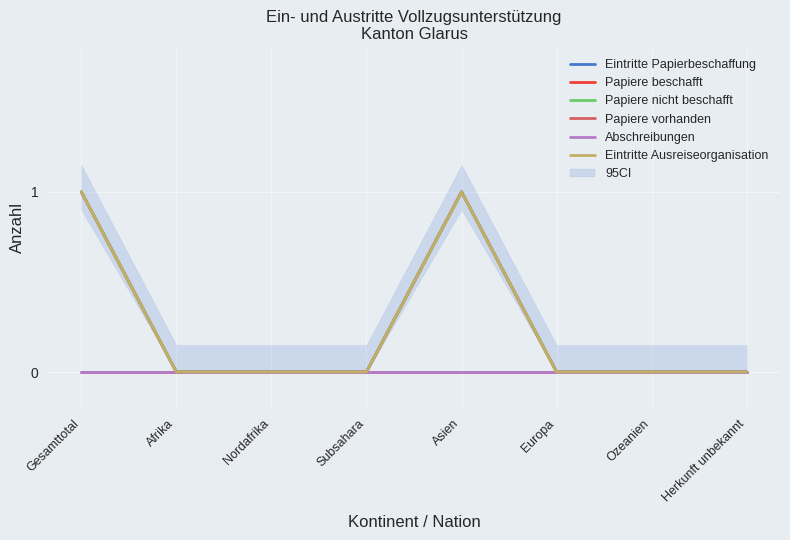

Which category has the lowest value in the Papiere nicht beschafft series?

Afrika